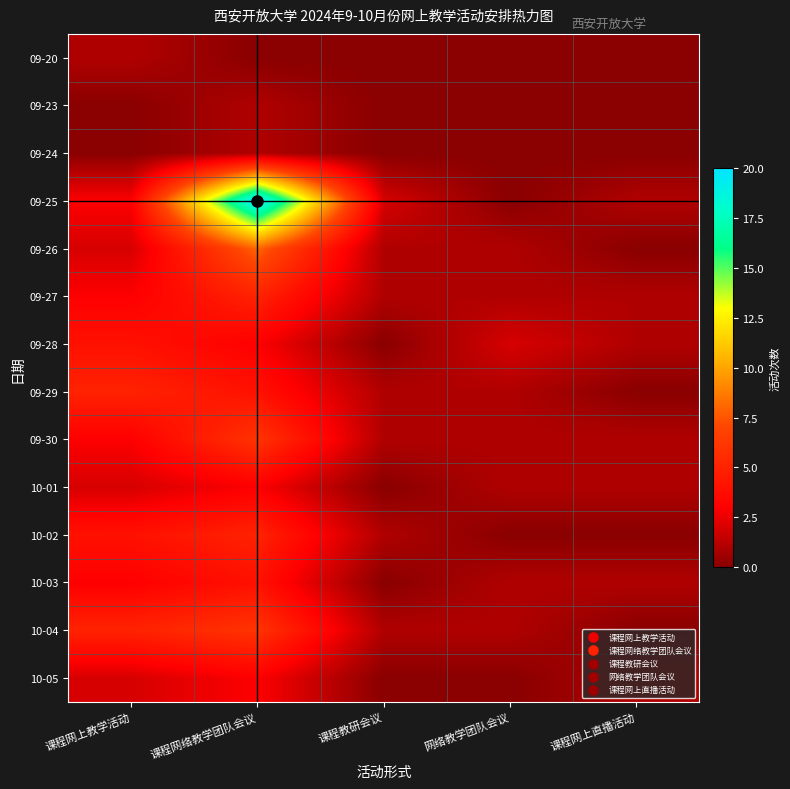

Reading left to right, transcribe all the data shown in this chart.

09-20: 课程网上教学活动=1	课程网络教学团队会议=0	课程教研会议=0	网络教学团队会议=0	课程网上直播活动=0
09-23: 课程网上教学活动=0	课程网络教学团队会议=1	课程教研会议=0	网络教学团队会议=0	课程网上直播活动=0
09-24: 课程网上教学活动=0	课程网络教学团队会议=1	课程教研会议=0	网络教学团队会议=0	课程网上直播活动=0
09-25: 课程网上教学活动=3	课程网络教学团队会议=20	课程教研会议=2	网络教学团队会议=0	课程网上直播活动=1
09-26: 课程网上教学活动=2	课程网络教学团队会议=8	课程教研会议=1	网络教学团队会议=1	课程网上直播活动=0
09-27: 课程网上教学活动=3	课程网络教学团队会议=5	课程教研会议=1	网络教学团队会议=1	课程网上直播活动=1
09-28: 课程网上教学活动=4	课程网络教学团队会议=3	课程教研会议=0	网络教学团队会议=2	课程网上直播活动=1
09-29: 课程网上教学活动=5	课程网络教学团队会议=4	课程教研会议=1	网络教学团队会议=1	课程网上直播活动=0
09-30: 课程网上教学活动=3	课程网络教学团队会议=6	课程教研会议=1	网络教学团队会议=1	课程网上直播活动=1
10-01: 课程网上教学活动=2	课程网络教学团队会议=3	课程教研会议=0	网络教学团队会议=1	课程网上直播活动=1
10-02: 课程网上教学活动=4	课程网络教学团队会议=5	课程教研会议=1	网络教学团队会议=0	课程网上直播活动=0
10-03: 课程网上教学活动=3	课程网络教学团队会议=4	课程教研会议=0	网络教学团队会议=1	课程网上直播活动=1
10-04: 课程网上教学活动=5	课程网络教学团队会议=6	课程教研会议=1	网络教学团队会议=1	课程网上直播活动=0
10-05: 课程网上教学活动=2	课程网络教学团队会议=3	课程教研会议=0	网络教学团队会议=0	课程网上直播活动=1